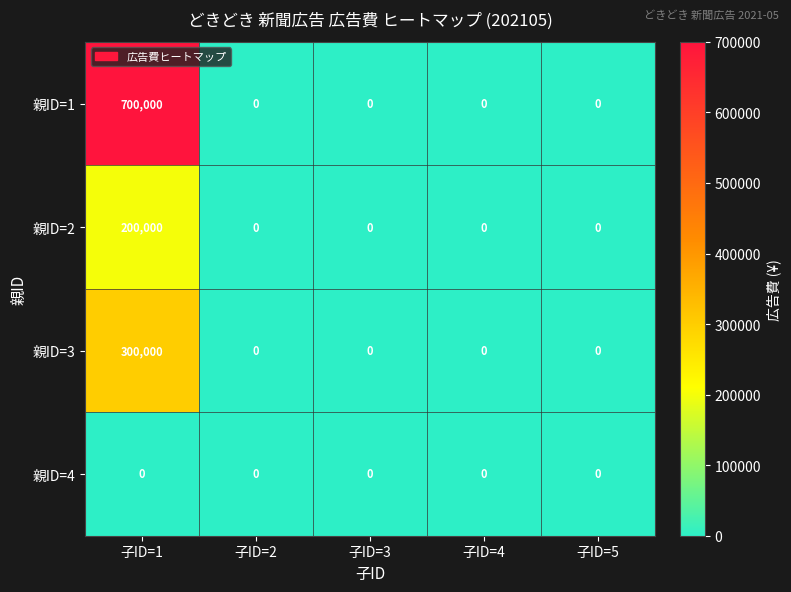

At which category is the sum across all series the highest?

子ID=1